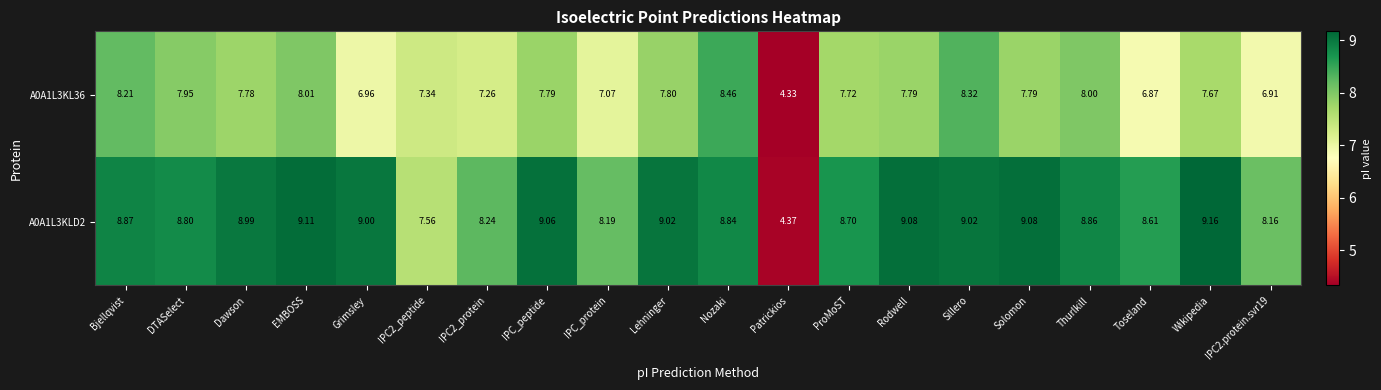

List the series in order of their peak value, lowest first.

A0A1L3KL36, A0A1L3KLD2